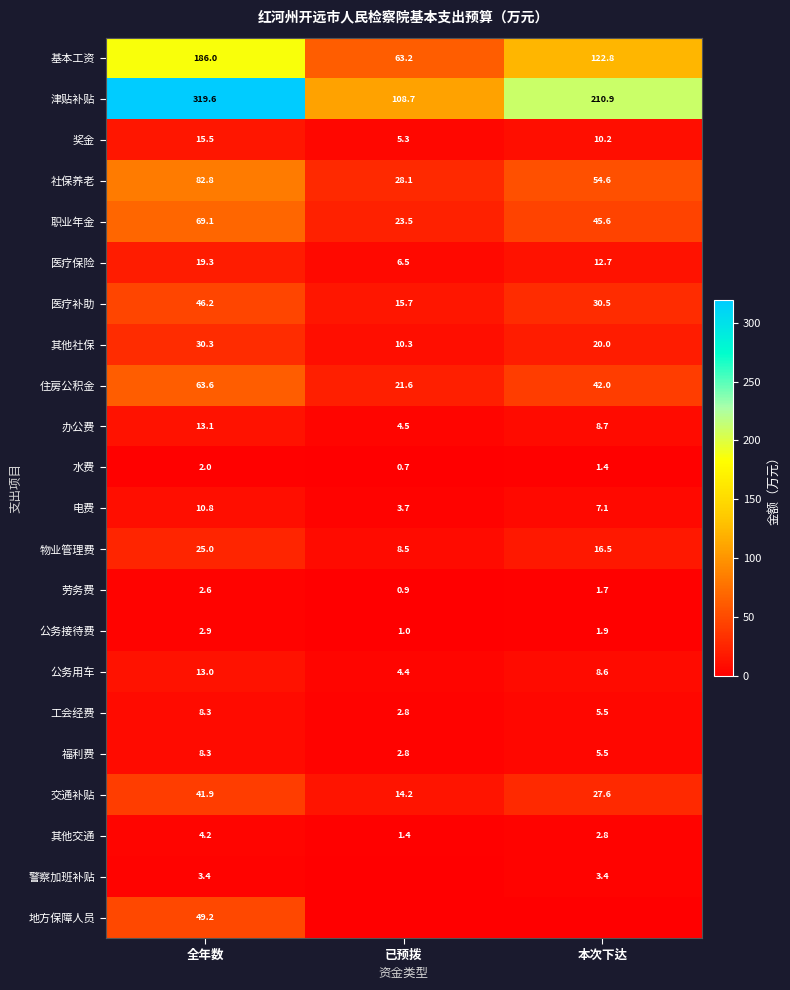

What is the difference between the highest and lowest values at 全年数?

317.6